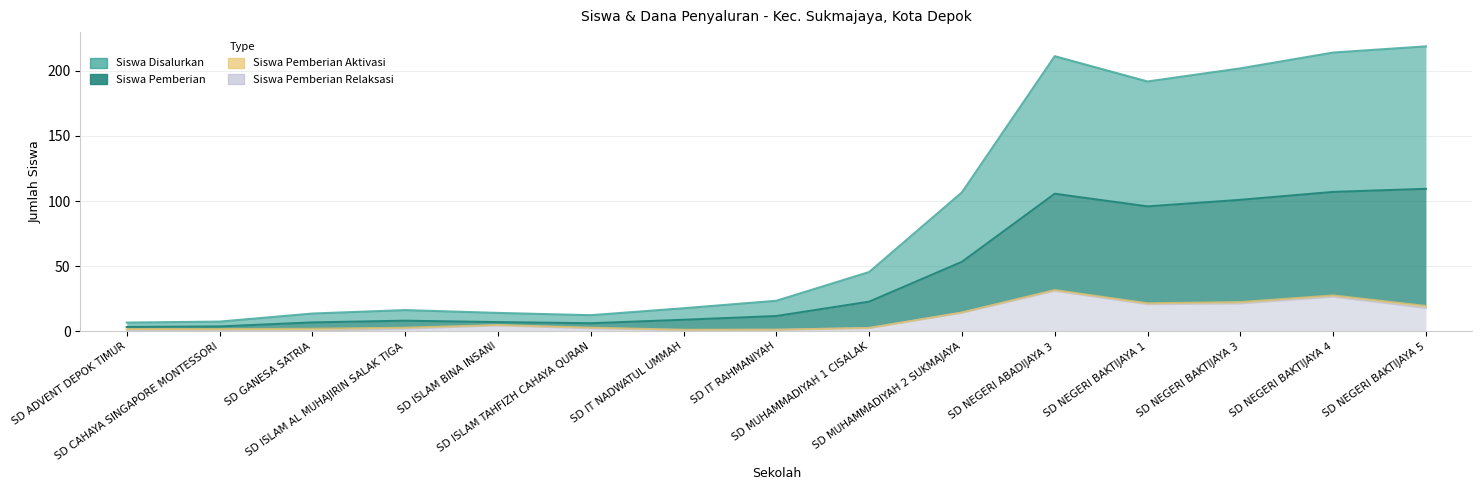

What is the spread (max minus min) of values at SD ISLAM BINA INSANI?

9